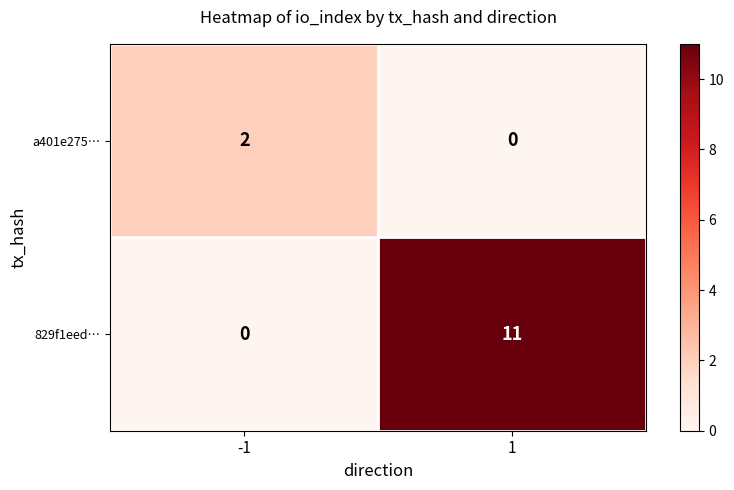

Reading right to left, list all the values displayed in this chart.

a401e275…: 1=0	-1=2
829f1eed…: 1=11	-1=0